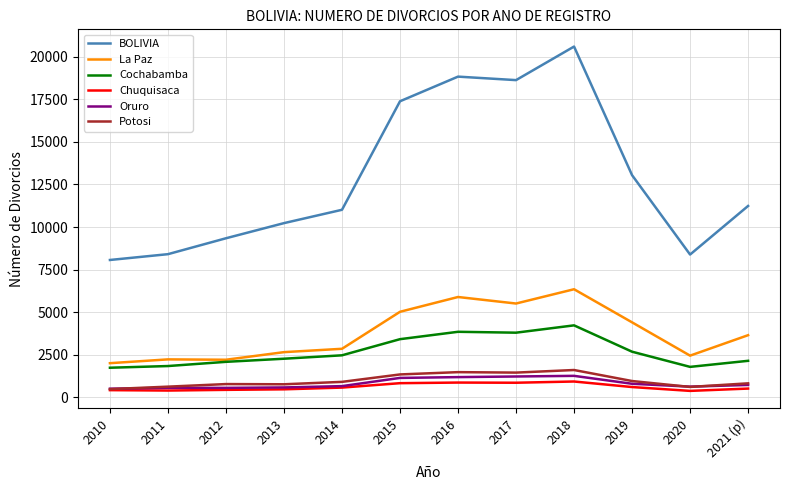

Where does the BOLIVIA series first go above 11238?

2015